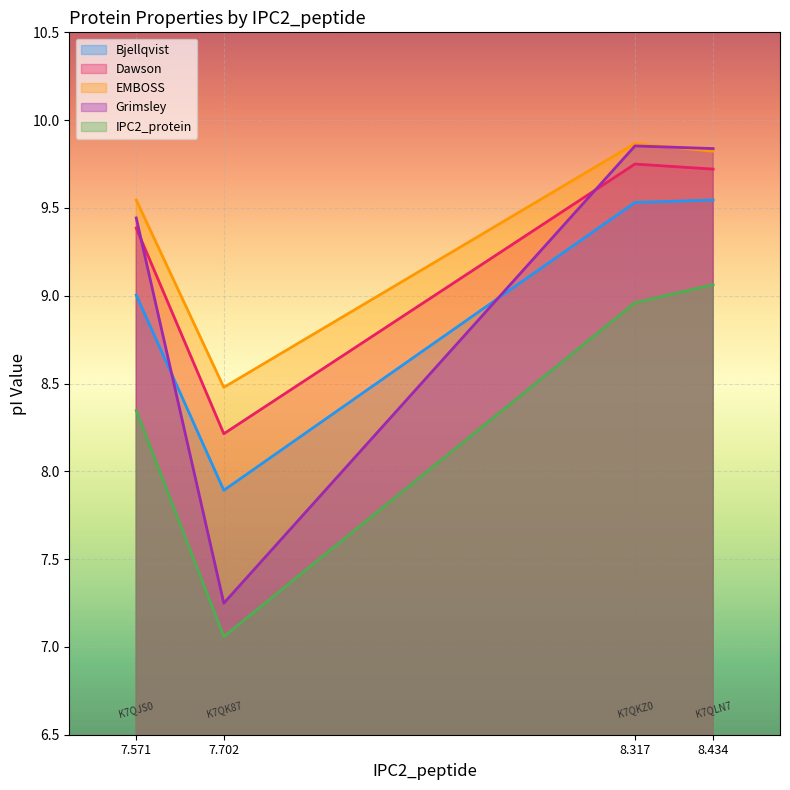

True or false: Bjellqvist and Dawson cross at least once.

False